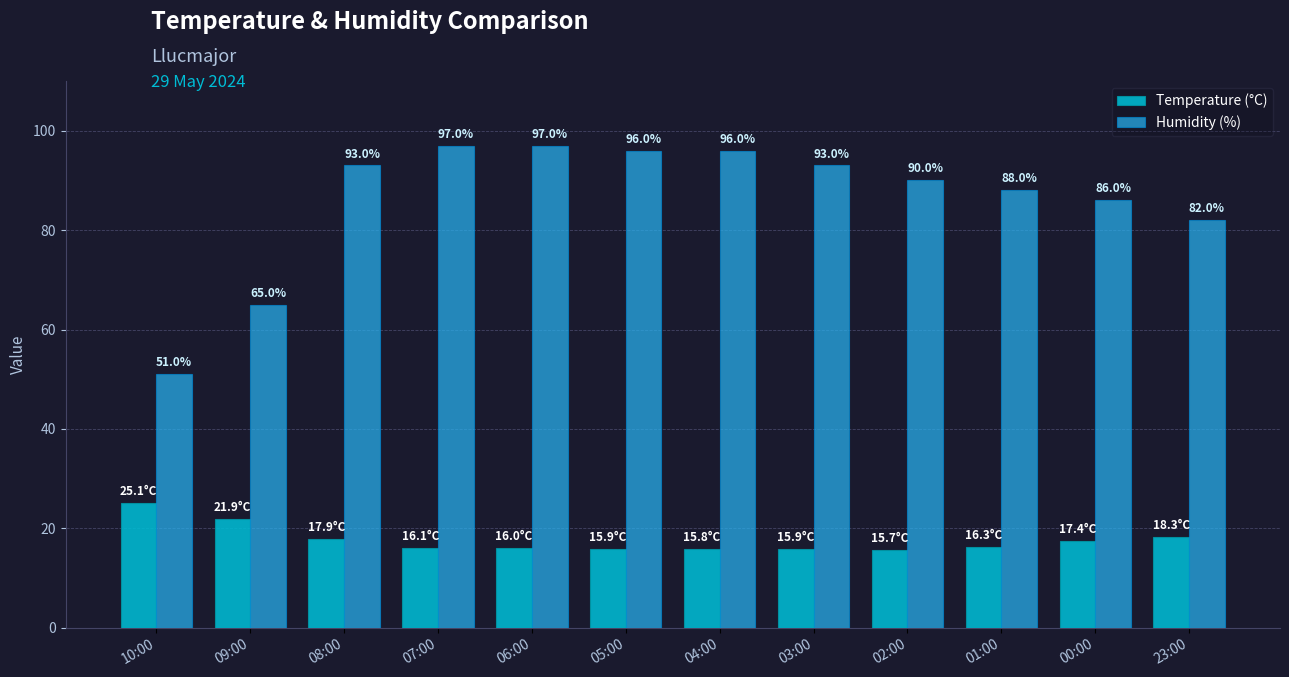

What is the spread (max minus min) of values at 06:00?

81.0